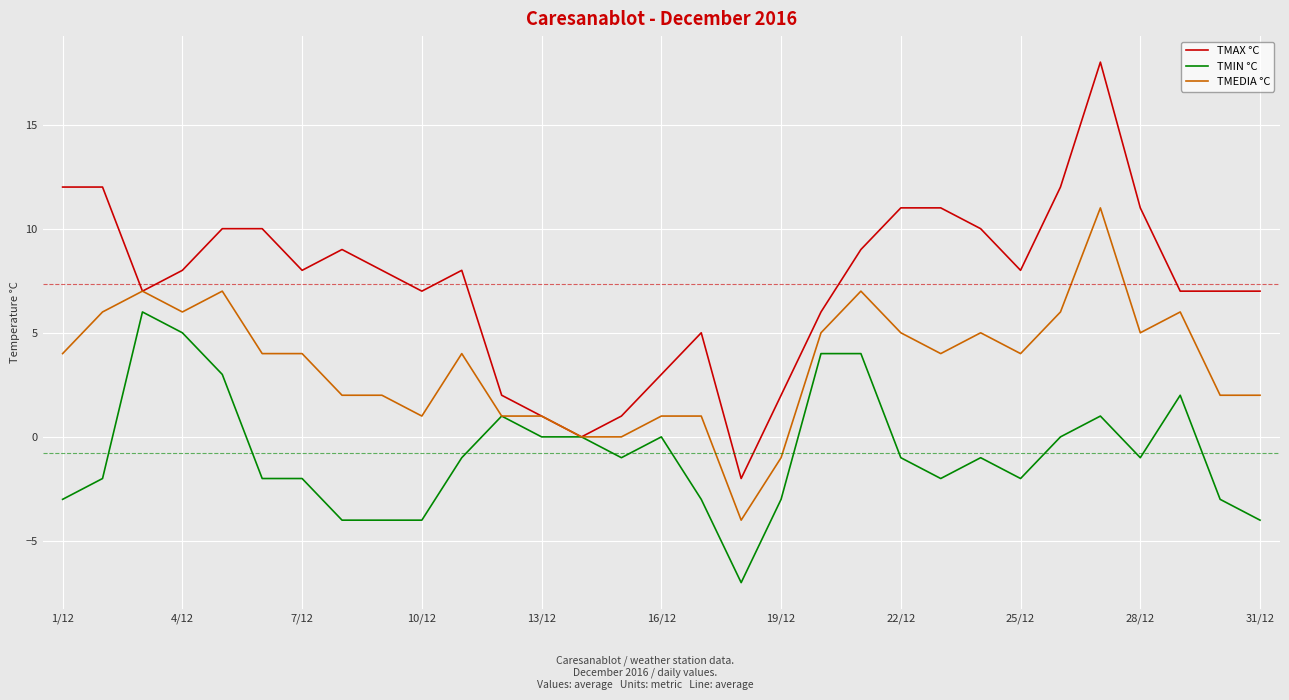

Reading right to left, transcribe all the data shown in this chart.

TMAX °C: 7	7	7	11	18	12	8	10	11	11	9	6	2	-2	5	3	1	0	1	2	8	7	8	9	8	10	10	8	7	12	12
TMIN °C: -4	-3	2	-1	1	0	-2	-1	-2	-1	4	4	-3	-7	-3	0	-1	0	0	1	-1	-4	-4	-4	-2	-2	3	5	6	-2	-3
TMEDIA °C: 2	2	6	5	11	6	4	5	4	5	7	5	-1	-4	1	1	0	0	1	1	4	1	2	2	4	4	7	6	7	6	4